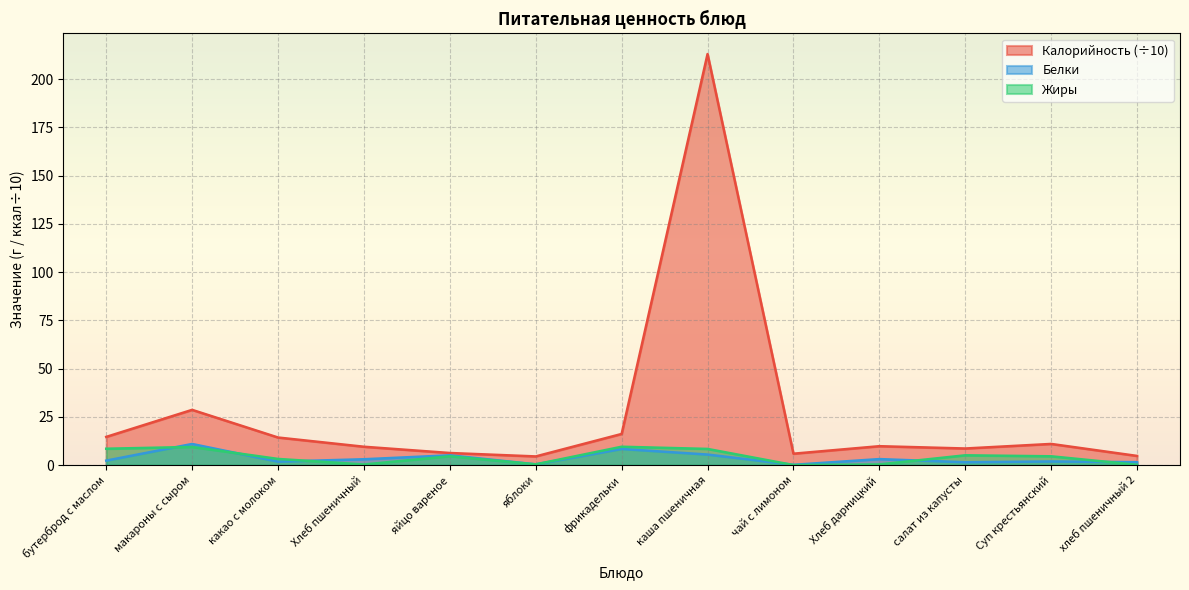

What is the difference between the highest and lowest values at Хлеб дарницкий?

9.4